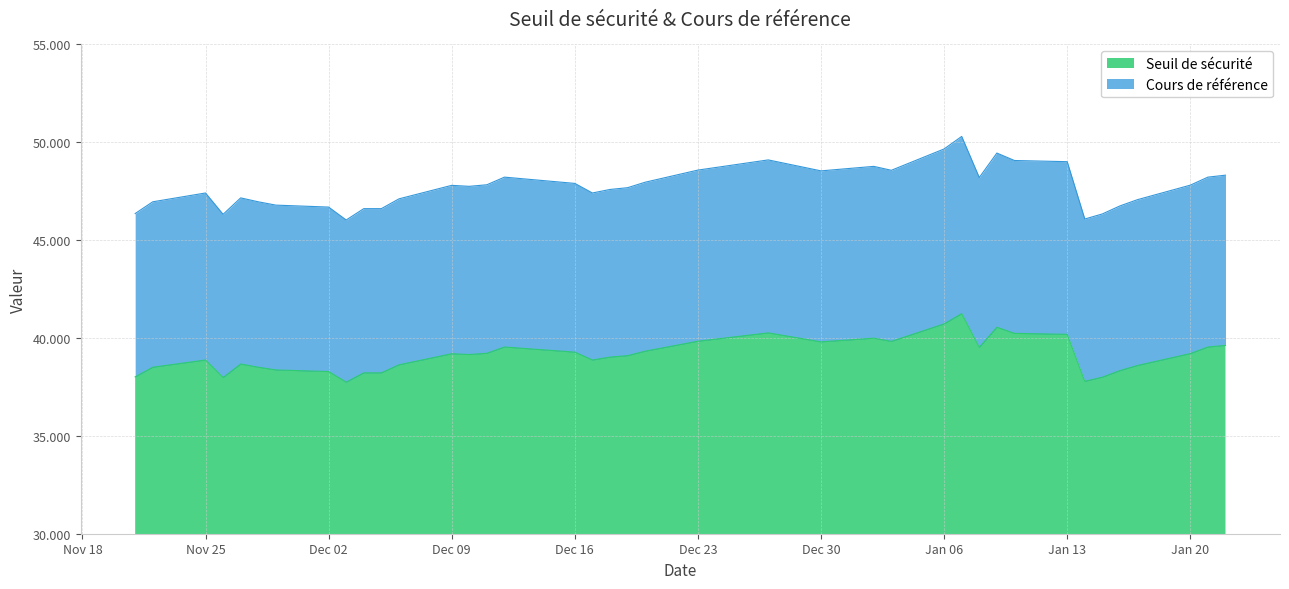

What is the highest value of the Seuil de sécurité series?

41.2